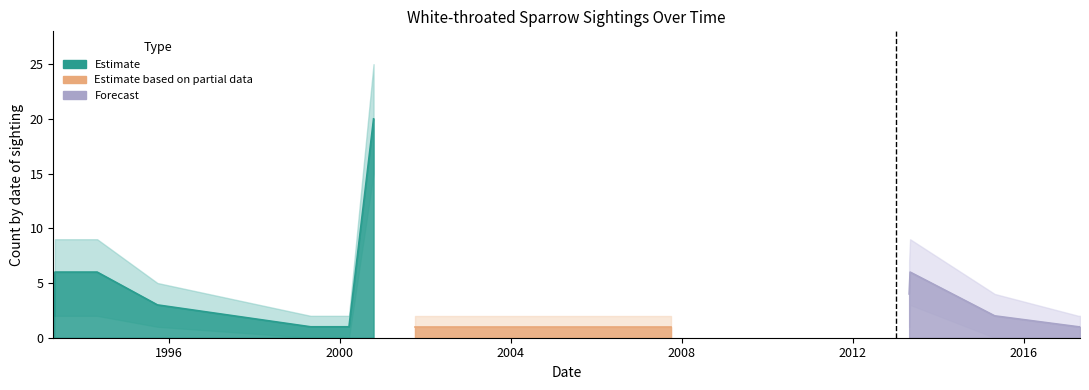

What is the maximum value shown in the chart?

25